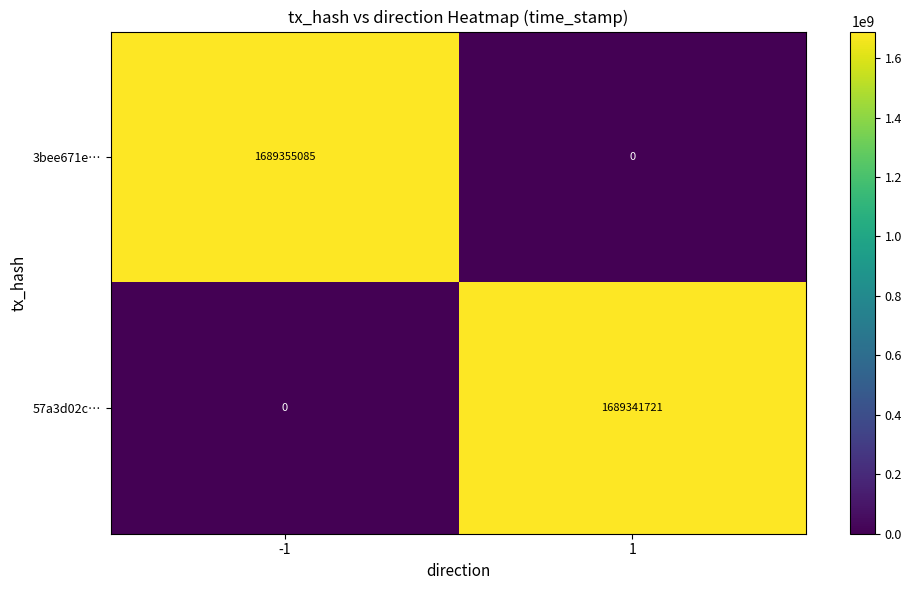

Which series has the widest spread of values?

3bee671e…